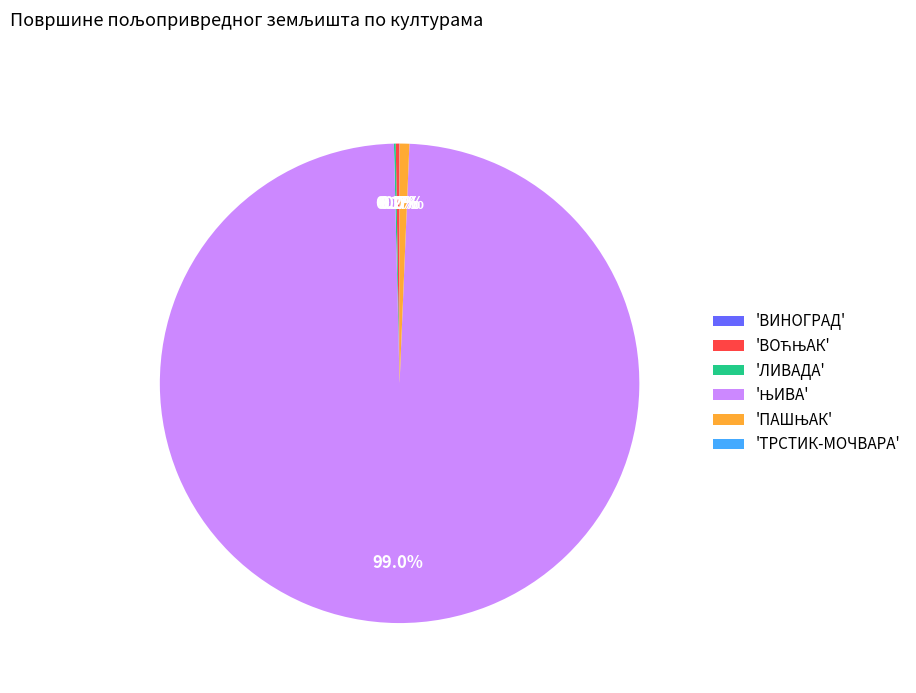

Does any single category account for the majority?

Yes